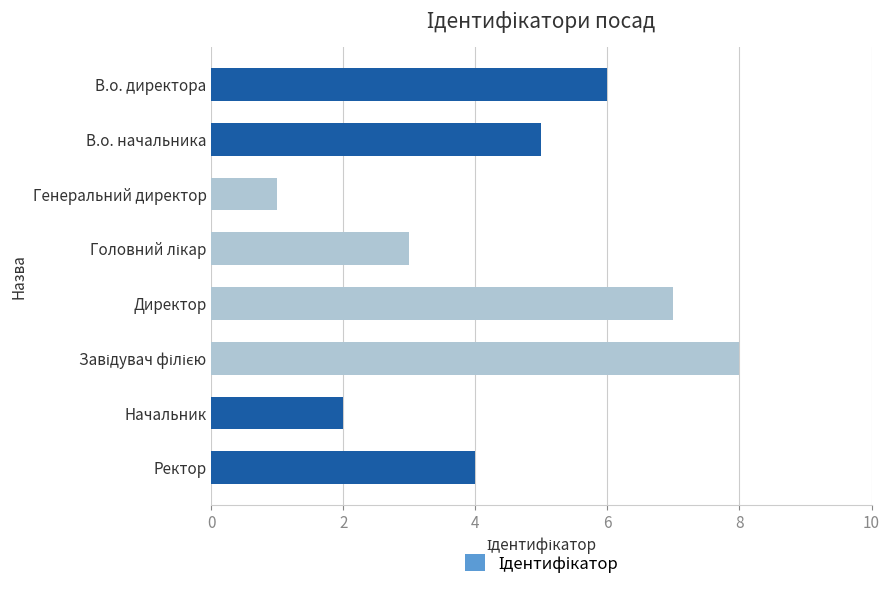

At which category does the chart reach its minimum across all series?

Генеральний директор